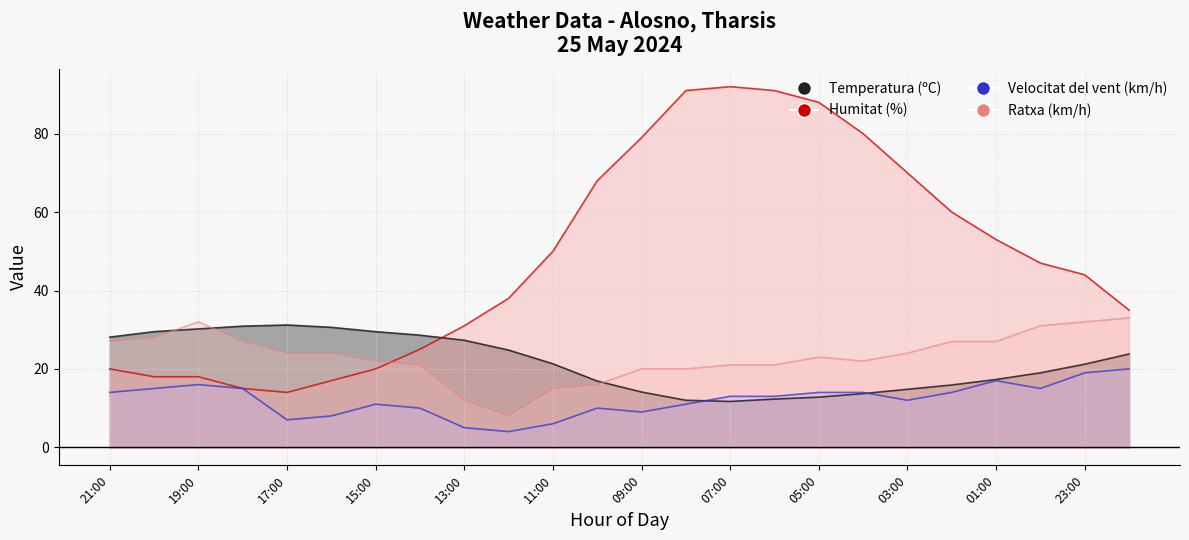

How many values in the Ratxa (km/h) series exceed 24?

9